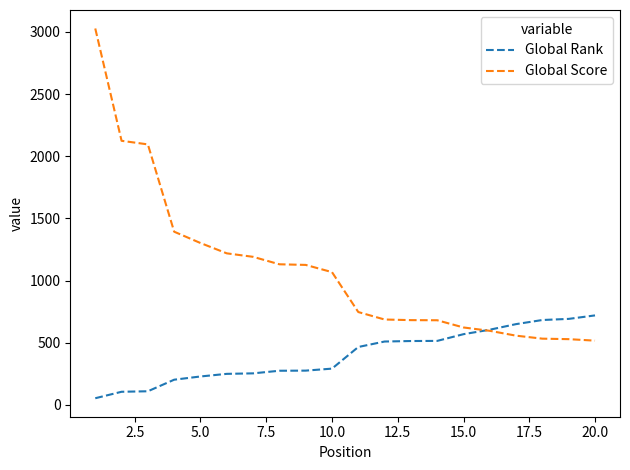

Which series has the widest spread of values?

Global Score